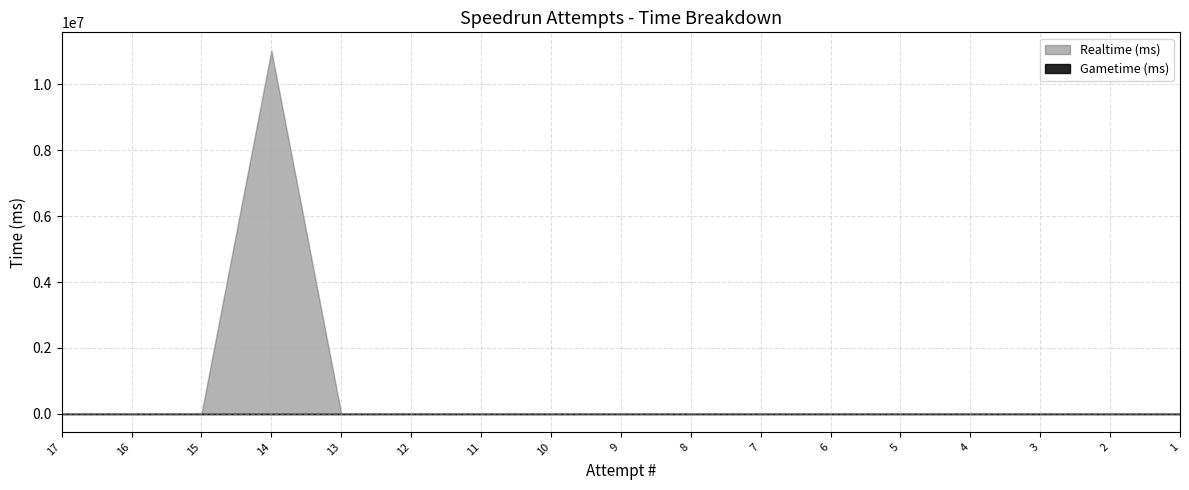

The Realtime (ms) series shows 0 at 13. True or false?

True